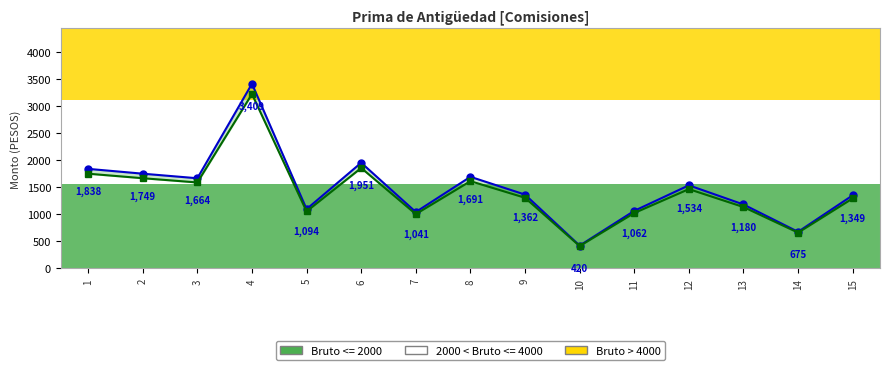

How many lines are shown in the chart?

2